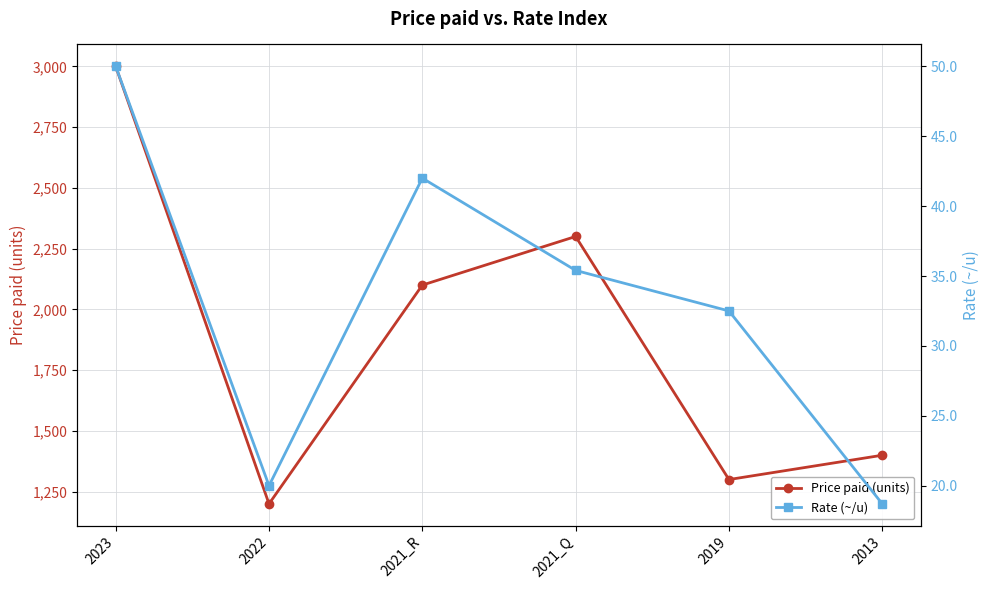

Where is the first local maximum for Rate (~/u)?

2021_R